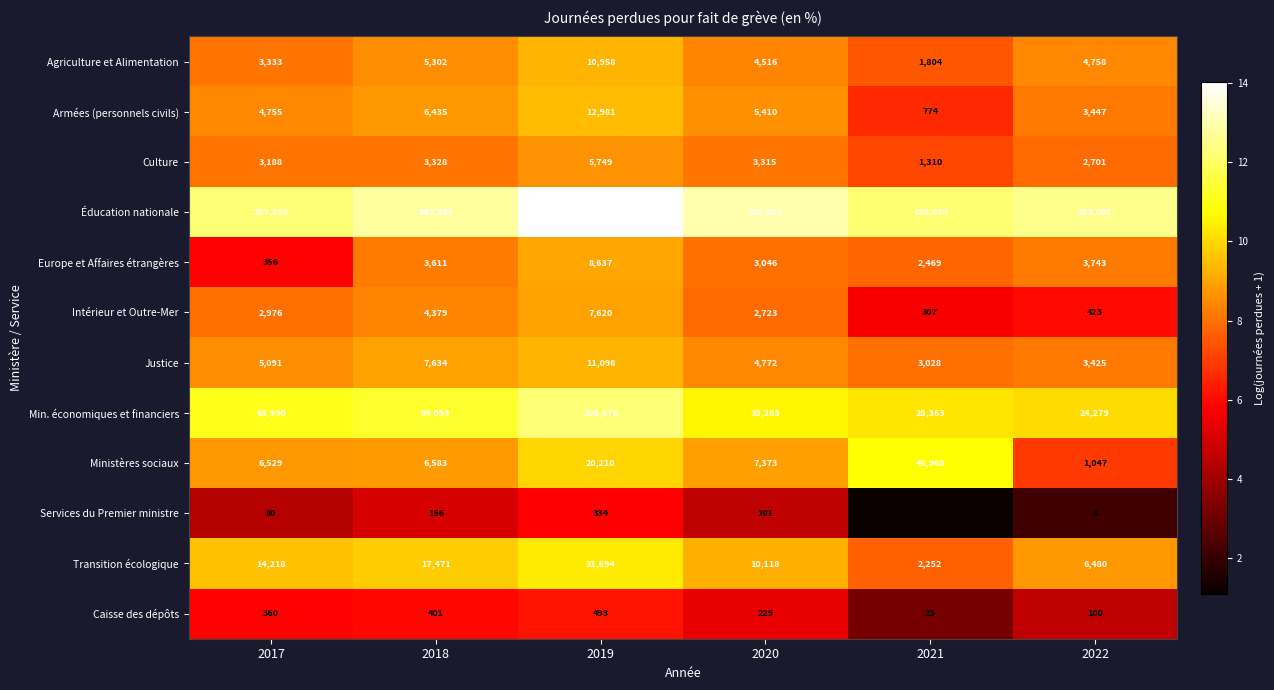

Between 2018 and 2020, which series saw the biggest shift?

Éducation nationale